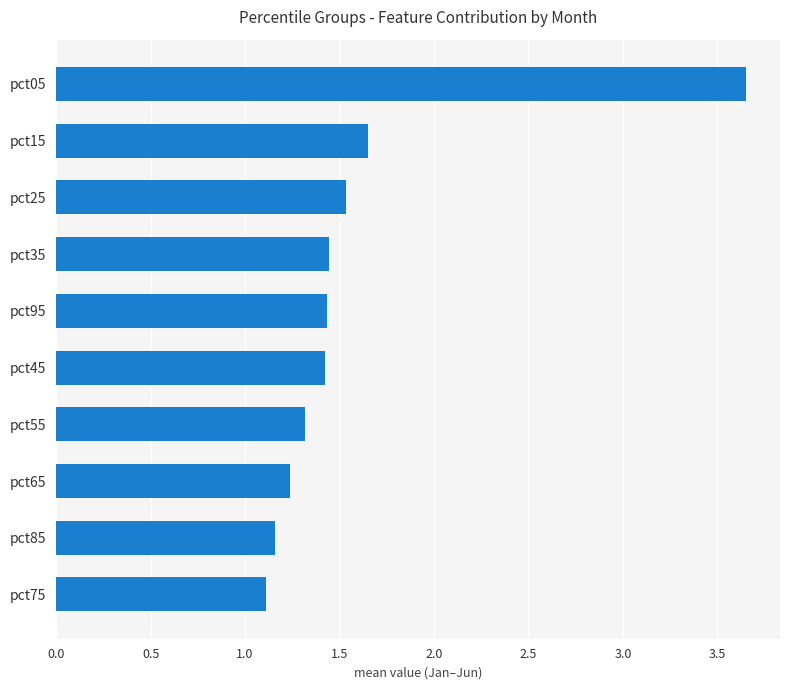

What position from the top is pct35?

4